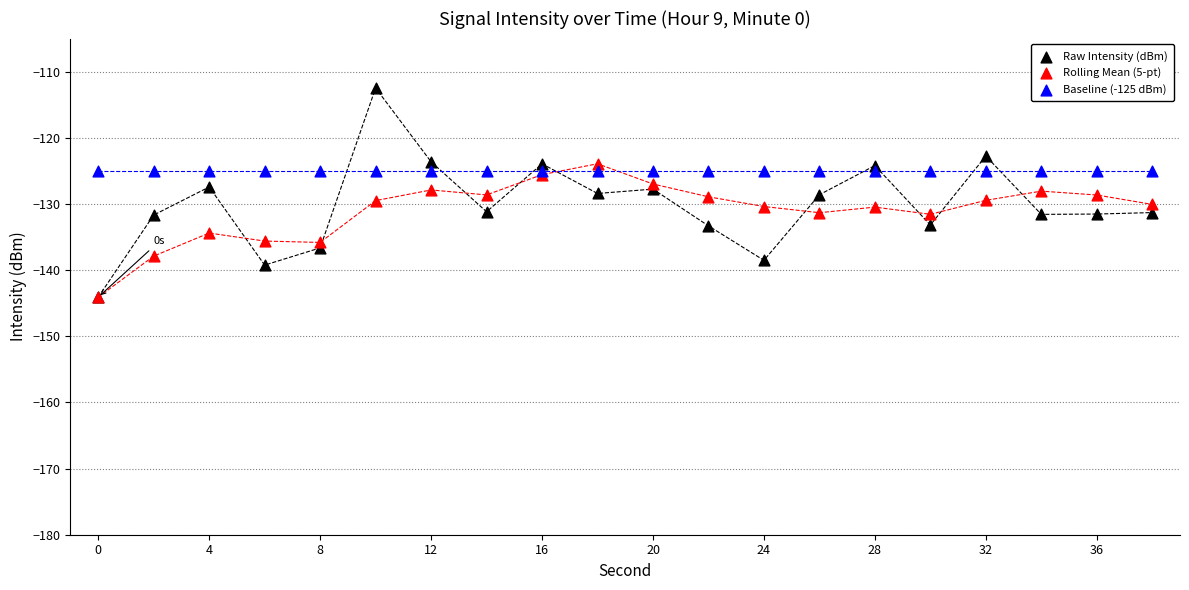

What are all the series names shown in the legend?

Raw Intensity (dBm), Rolling Mean (5-pt), Baseline (-125 dBm)